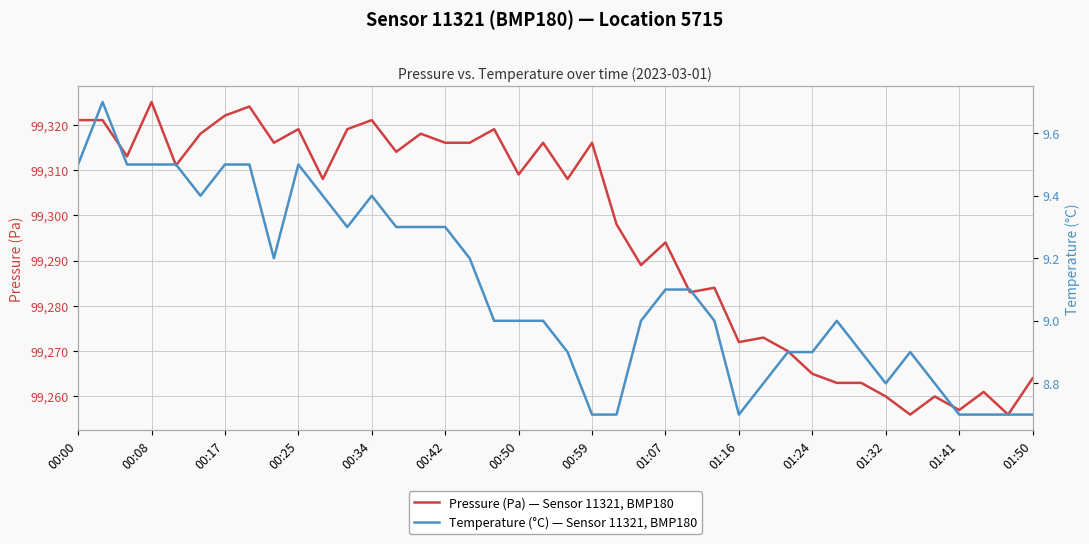

Where is Pressure (Pa) — Sensor 11321, BMP180 nearest to the value 99290?

23